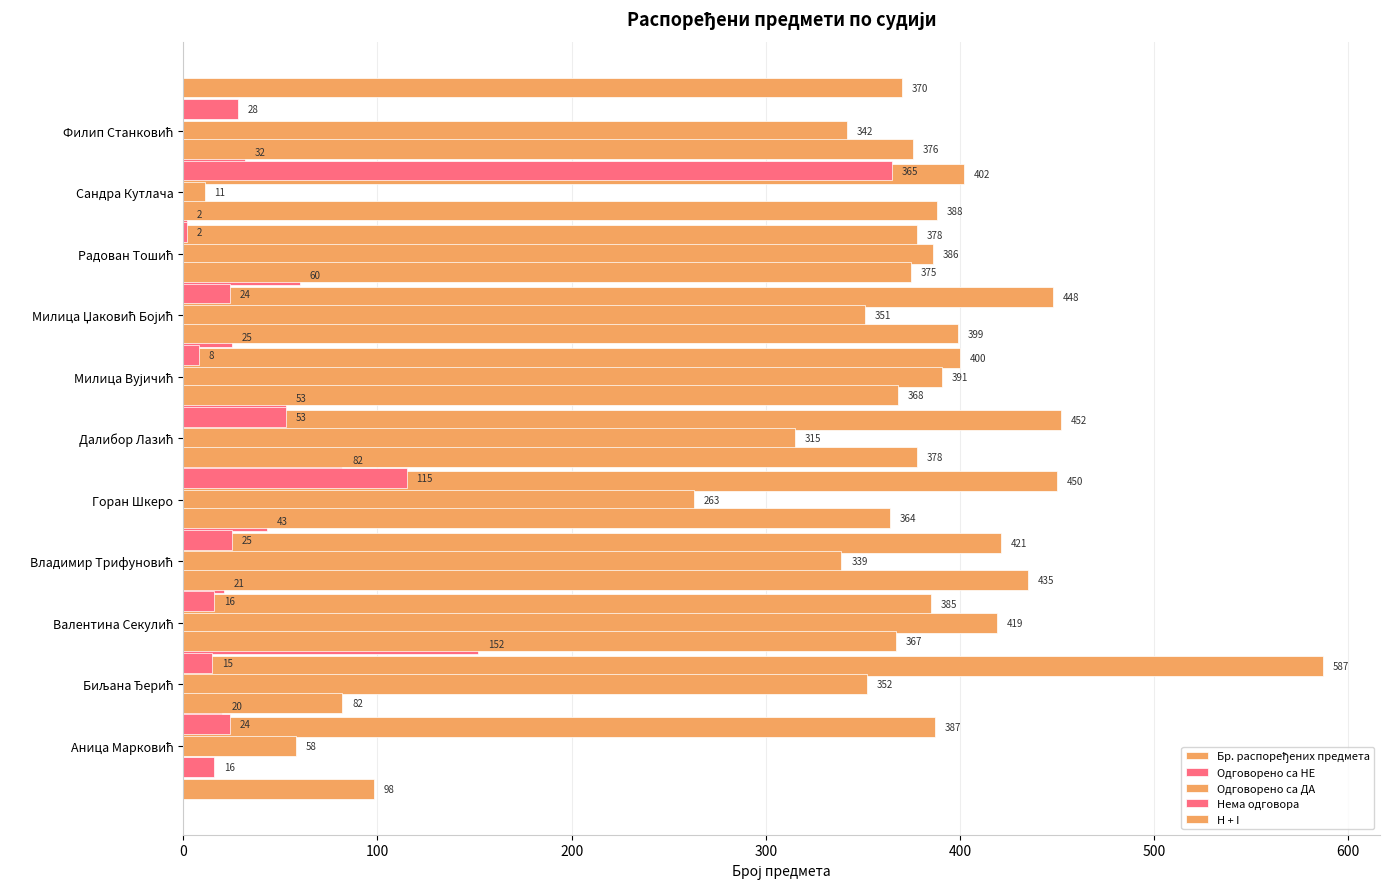

List the series in order of their peak value, highest first.

Бр. распоређених предмета, H + I, Одговорено са ДА, Нема одговора, Одговорено са НЕ